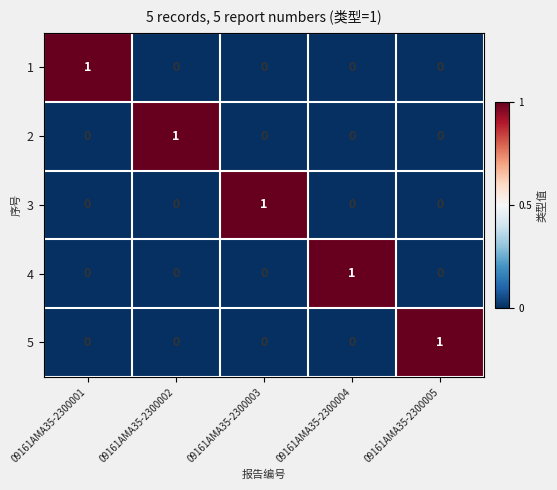

Reading left to right, extract all data points from this chart.

1: 1	0	0	0	0
2: 0	1	0	0	0
3: 0	0	1	0	0
4: 0	0	0	1	0
5: 0	0	0	0	1